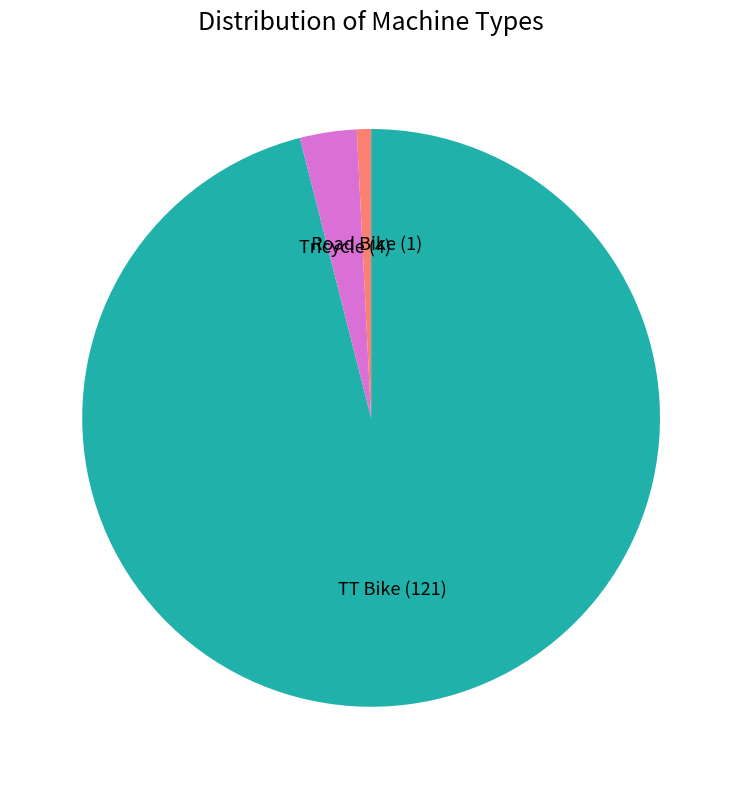

Does Road Bike represent more than half of the total?

No